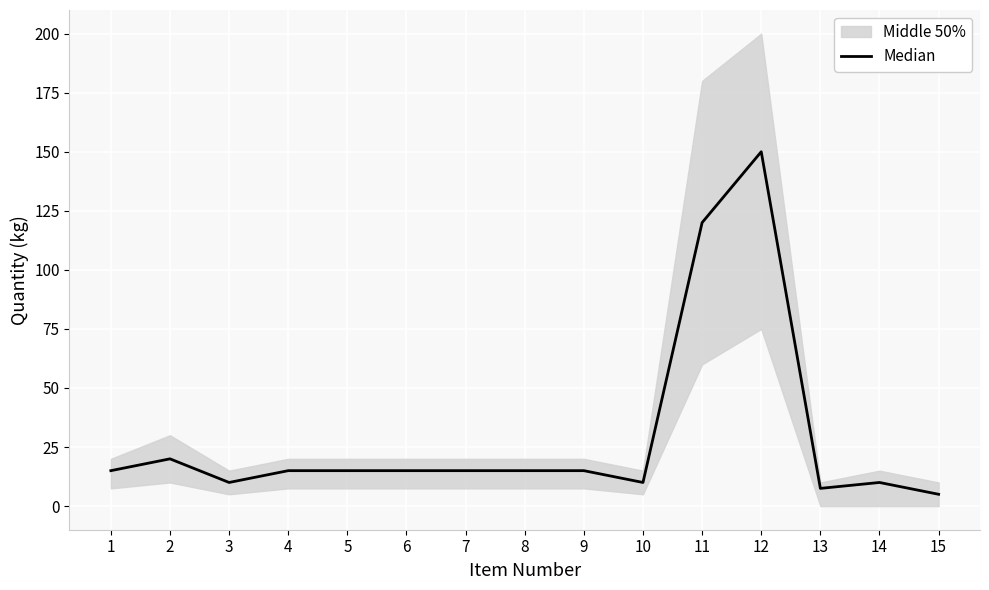

How many lines are shown in the chart?

1